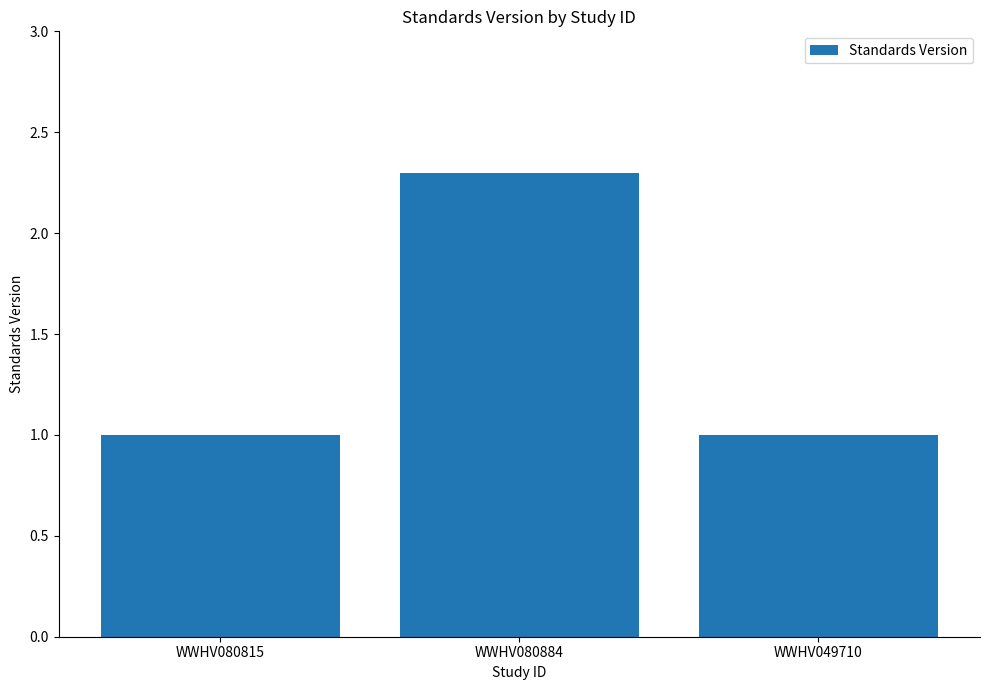

What position from the left is WWHV080815?

1